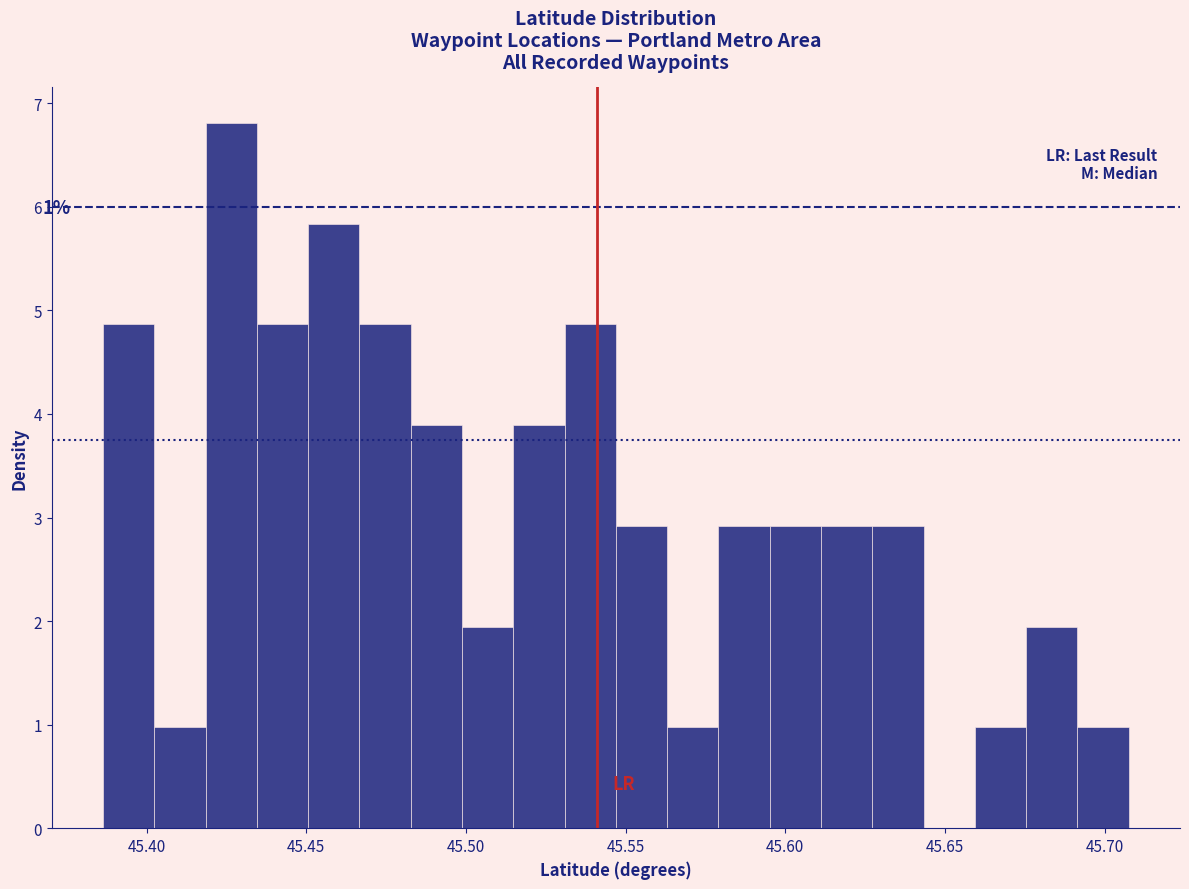

Read against the x-axis, roughly where is the centre of the tallest bar?

45.425